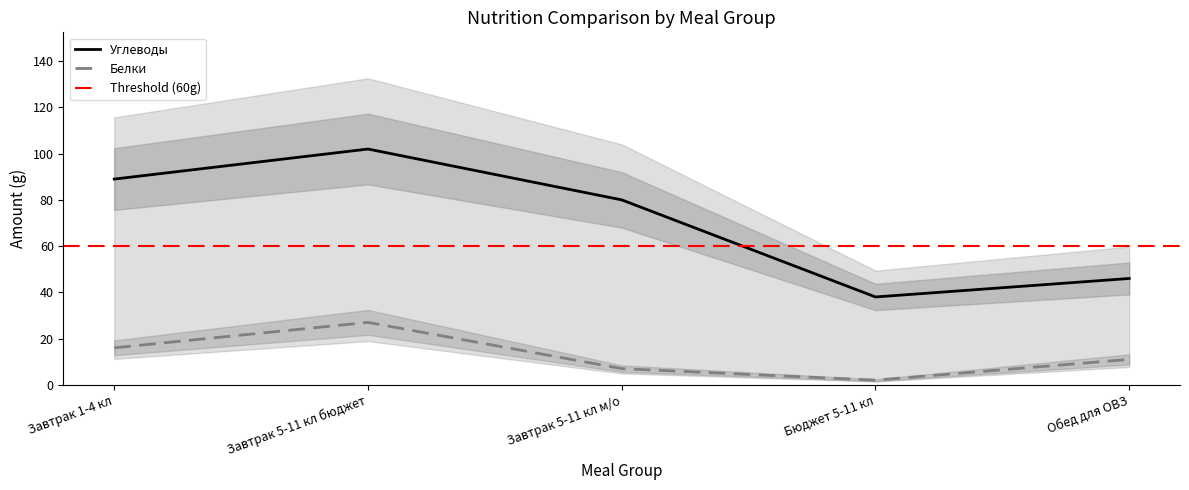

What is the smallest value displayed?

2